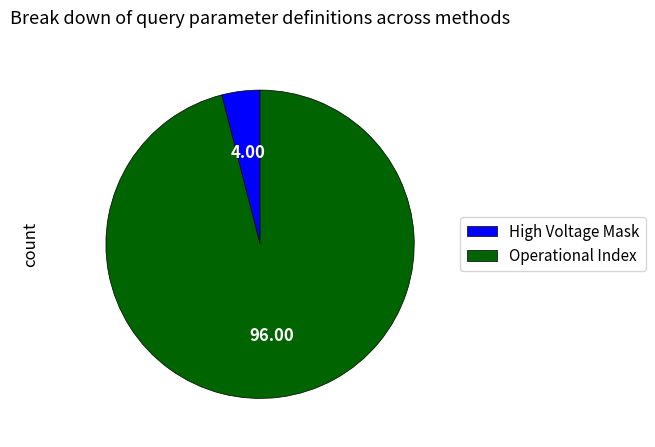

Rank the categories by value from highest to lowest.

Operational Index, High Voltage Mask